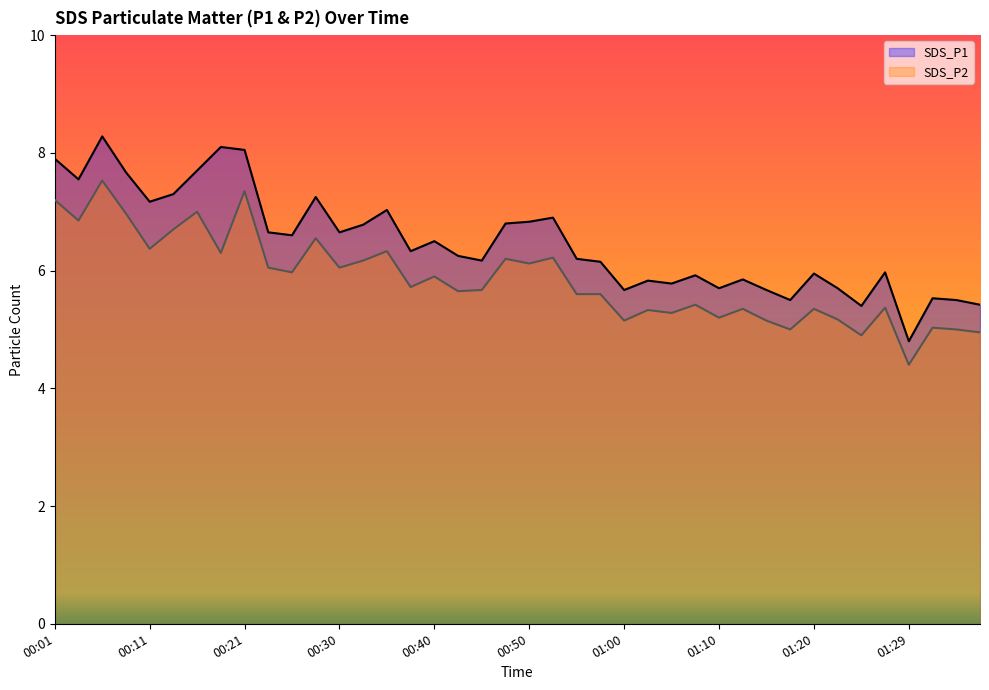

Is the value of SDS_P2 at 00:08 greater than the value of SDS_P1 at 00:35?

No